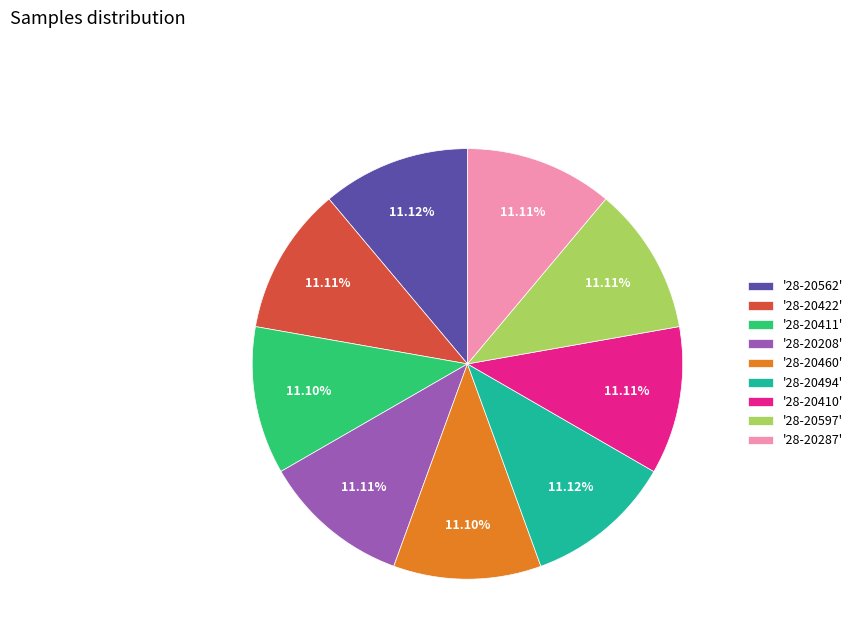

Combined, do '28-20562' and '28-20422' account for over 50%?

No